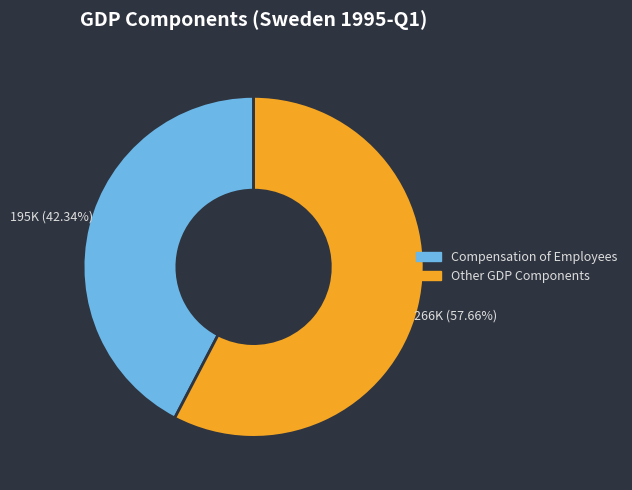

To the nearest percent, what is the average slice percentage?

50%